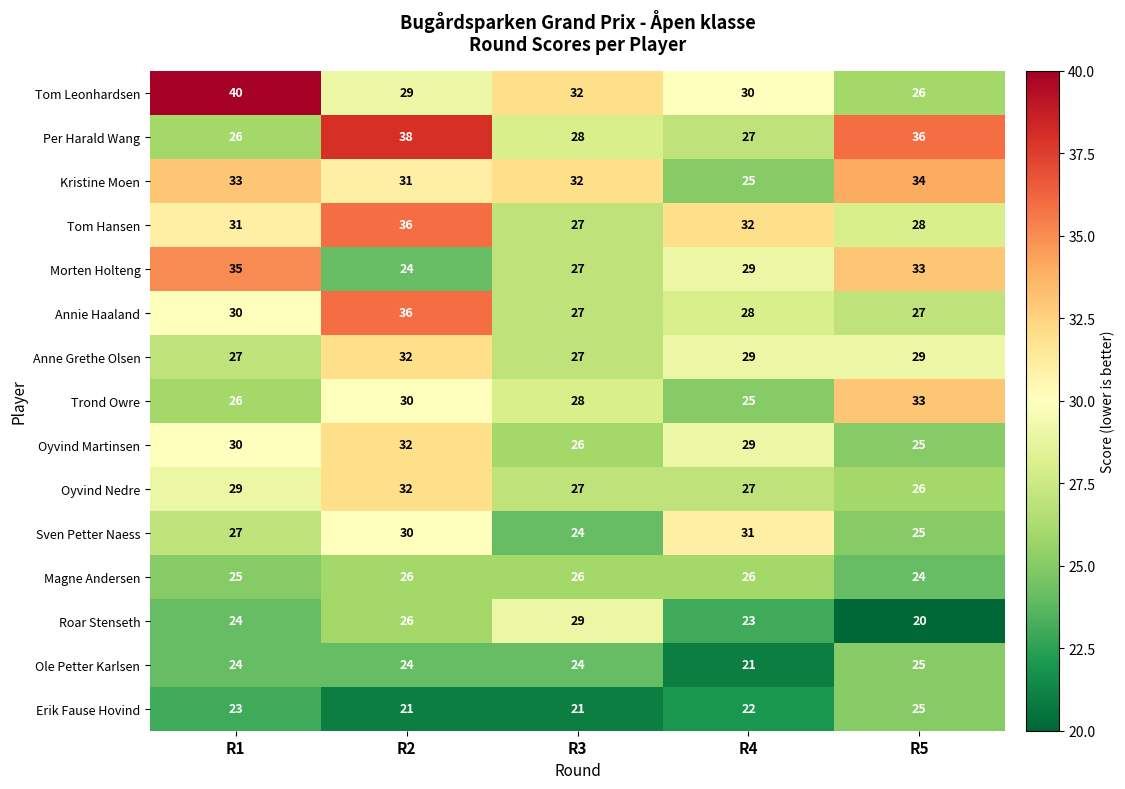

What is the greatest value displayed?

40